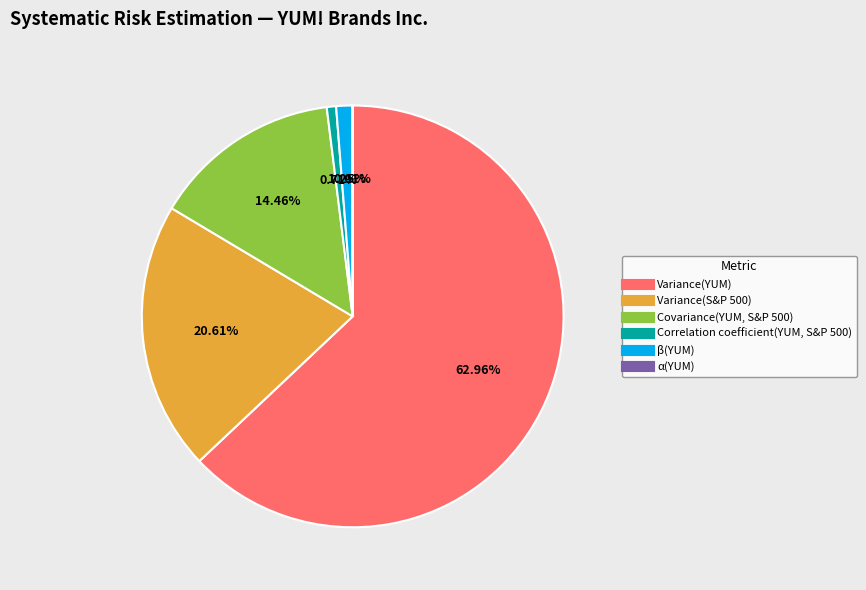

To the nearest percent, what portion does β(YUM) represent?

1%